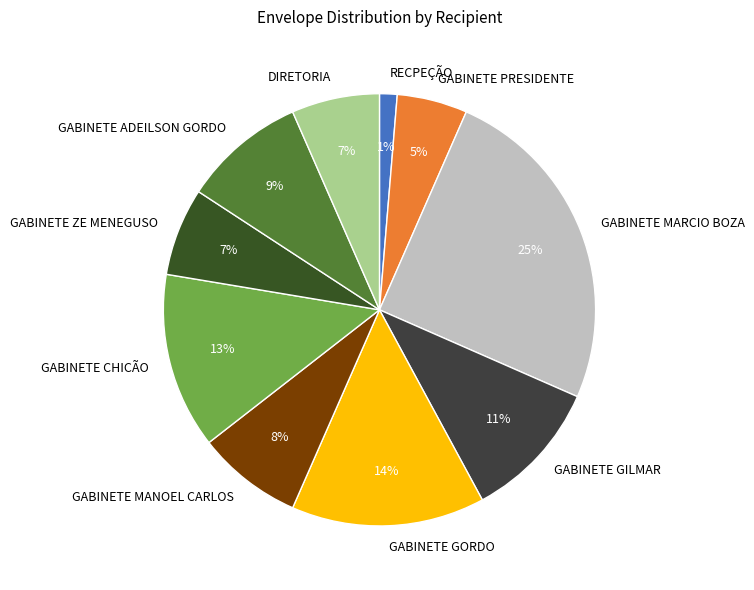

Count the number of slices in the pie.

10